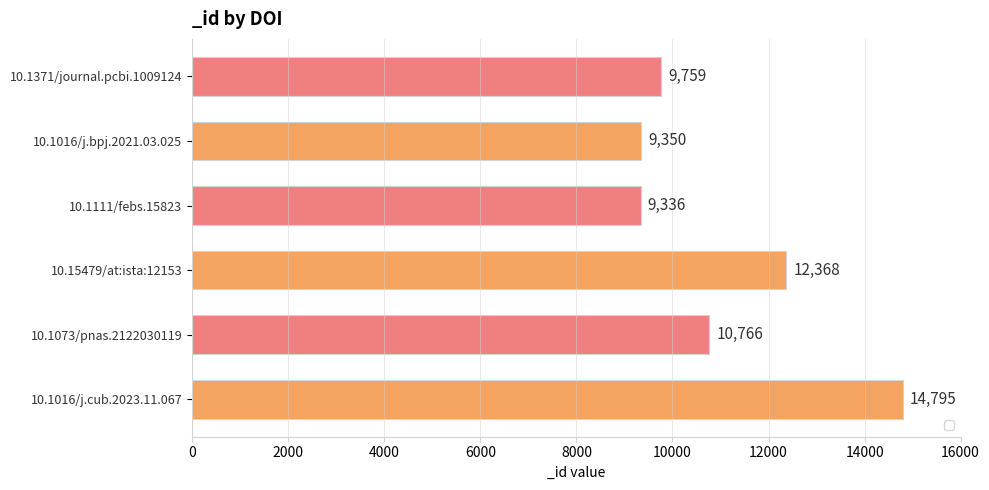

Between 10.15479/at:ista:12153 and 10.1073/pnas.2122030119, which is larger?

10.15479/at:ista:12153